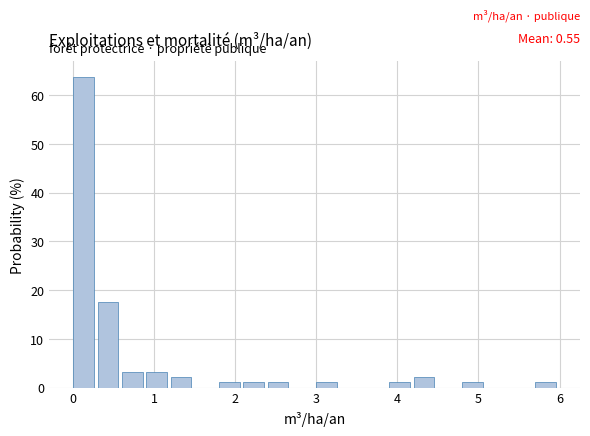

Around what value on the x-axis is the tallest bar? Give the approximate position of its centre, as read against the axis.

0.1